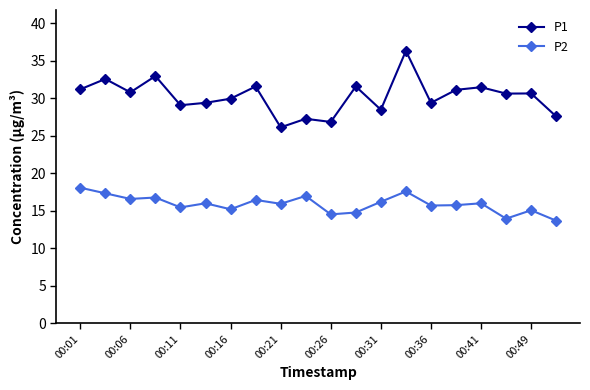

What is the maximum value for P1?

36.3